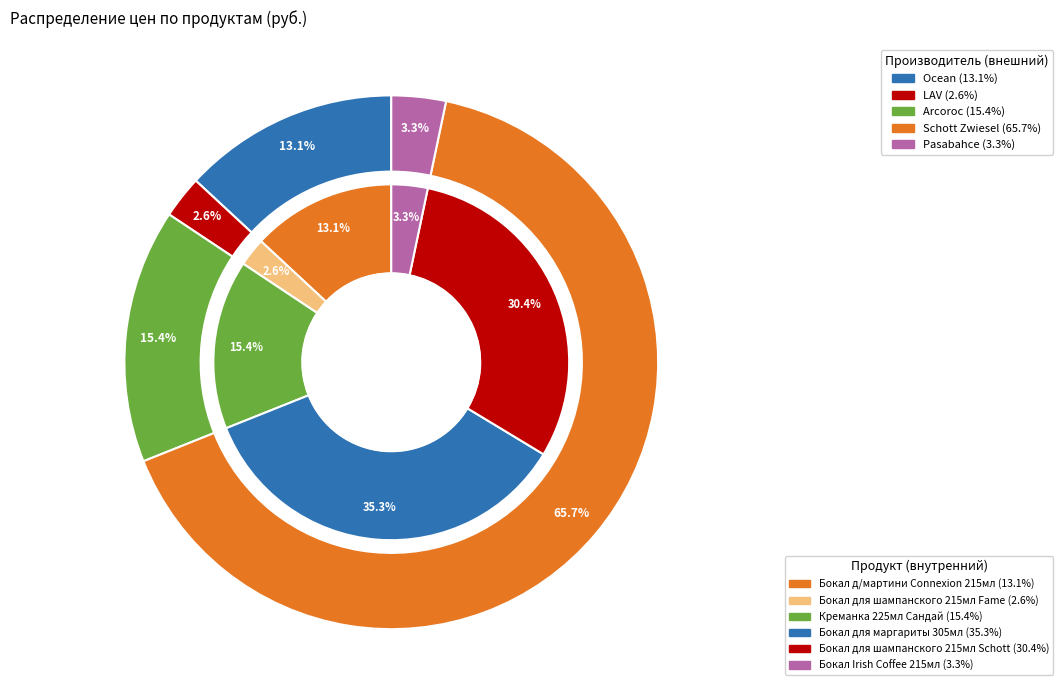

Combined, do Бокал для шампанского 215мл Fame and Креманка 225мл Сандай account for over 50%?

No